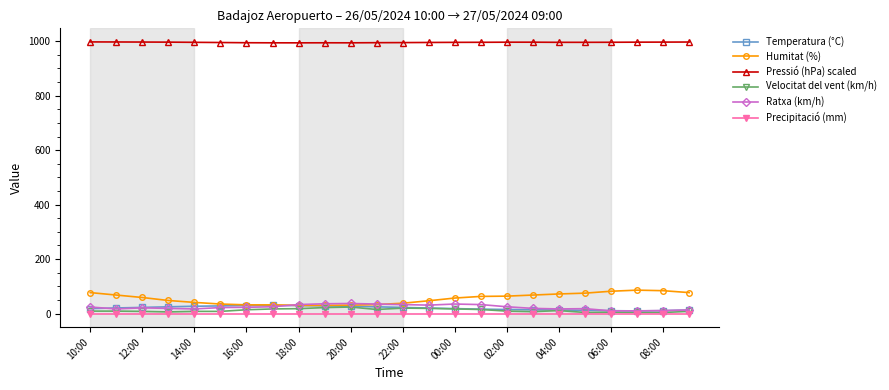

True or false: Velocitat del vent (km/h) and Pressió (hPa) scaled intersect in this chart.

False